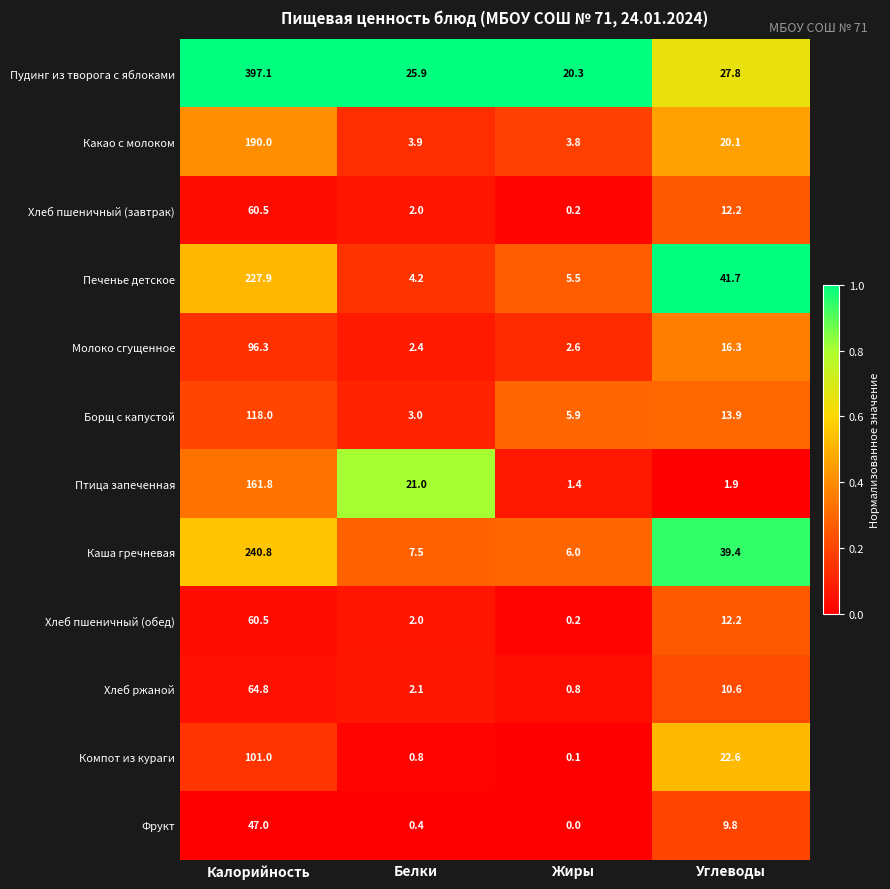

Which label corresponds to the smallest value in the chart?

Жиры